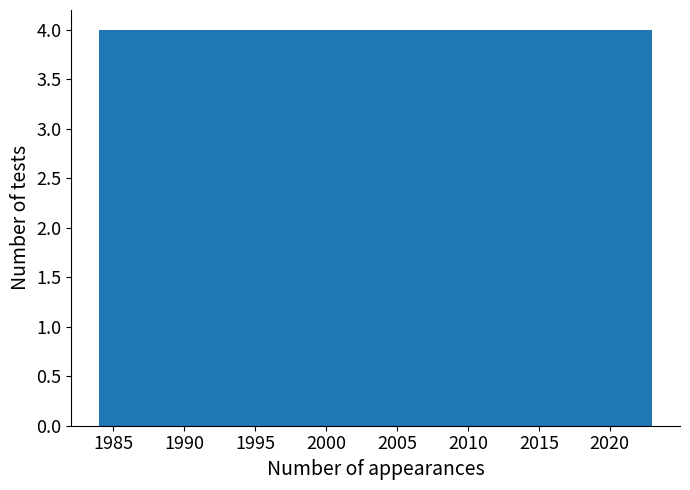

Reading left to right, list every bar in this chart as the range it spans on the x-axis followed by its height. Neither the bar edges nor the heights are printed on the chart, so give them approximately, as read against the axes.

1984.0 to 1987.9: 4
1987.9 to 1991.8: 4
1991.8 to 1995.7: 4
1995.7 to 1999.6: 4
1999.6 to 2003.5: 4
2003.5 to 2007.4: 4
2007.4 to 2011.3: 4
2011.3 to 2015.2: 4
2015.2 to 2019.1: 4
2019.1 to 2023.0: 4